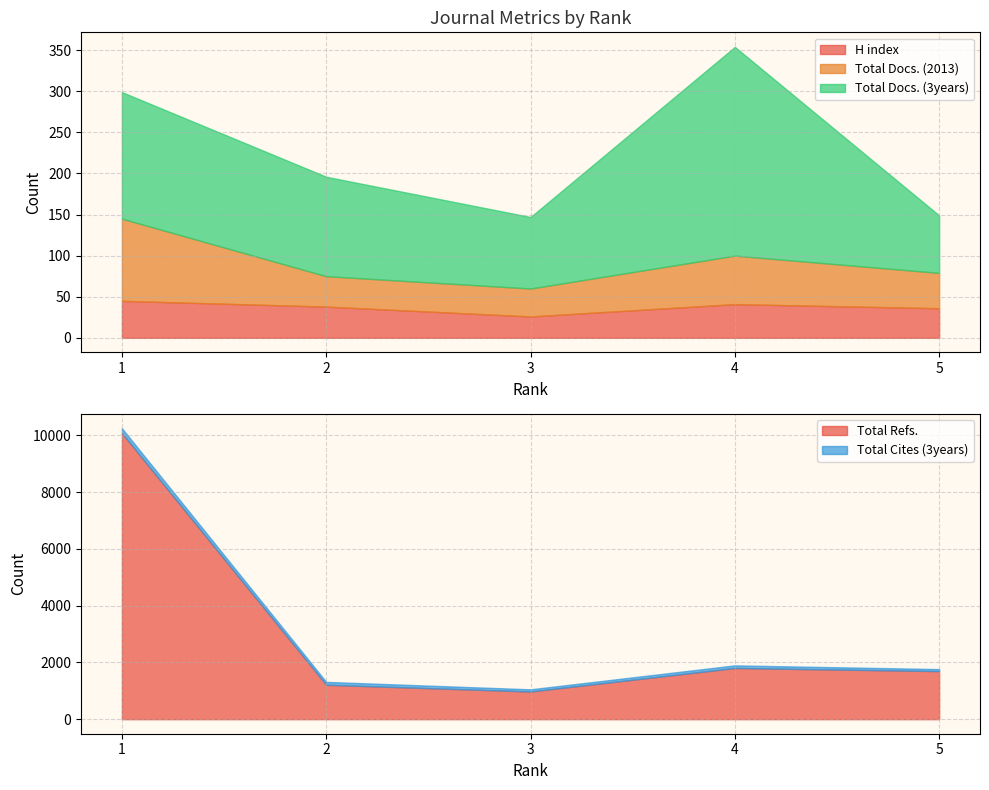

What is the difference between the highest and lowest values at 4?

1763